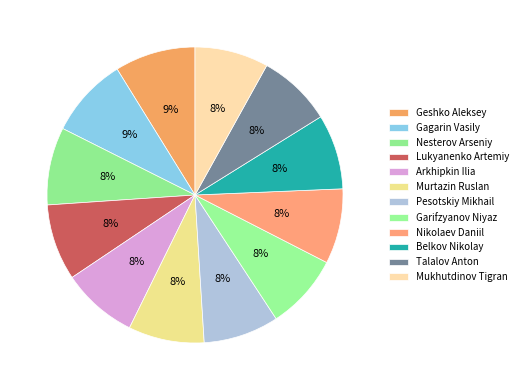

True or false: Nikolaev Daniil accounts for 8% of the total.

True